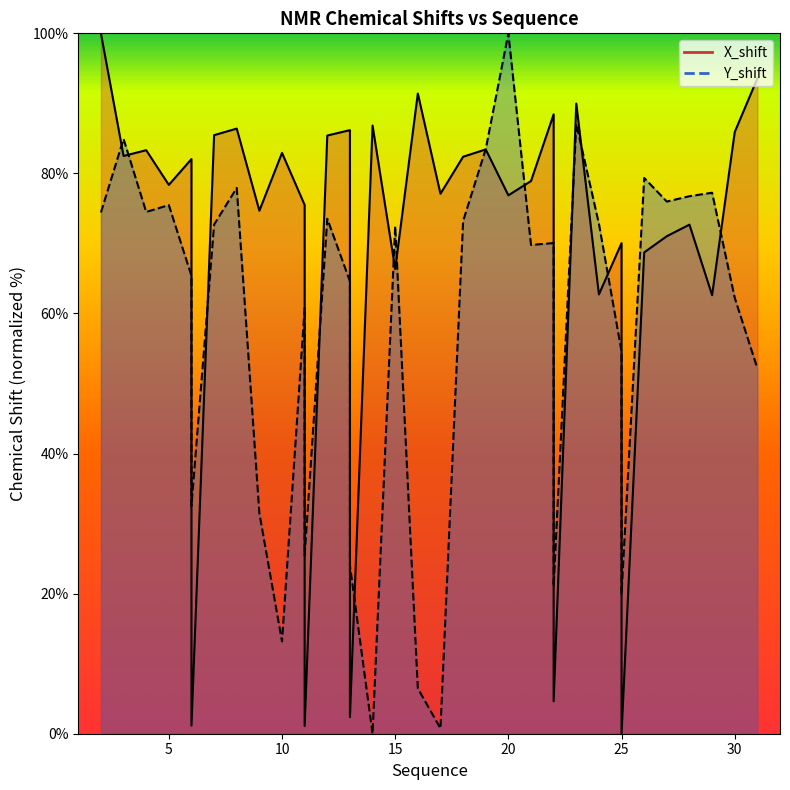

What are all the series names shown in the legend?

X_shift, Y_shift